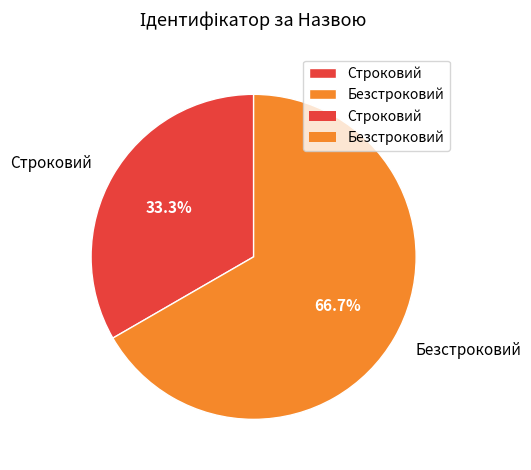

Do Строковий and Безстроковий together represent more than half of the pie?

Yes